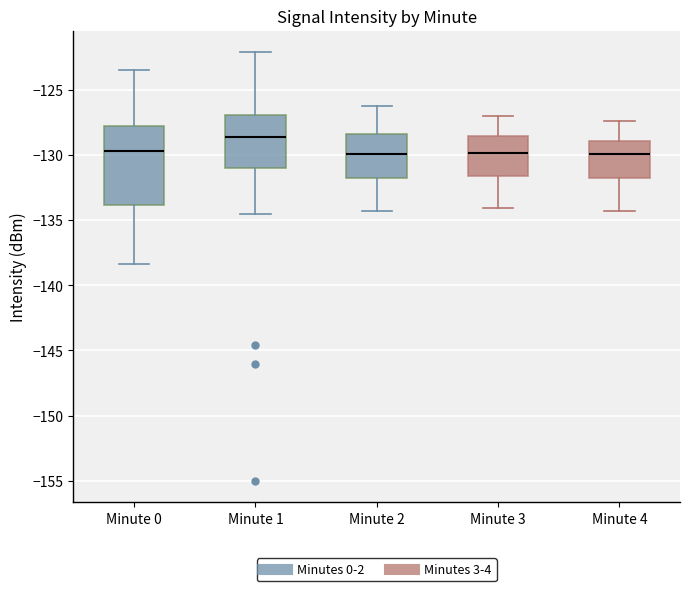

Comparing the boxes themselves (not the whiskers), which one is the tallest?

Minute 0